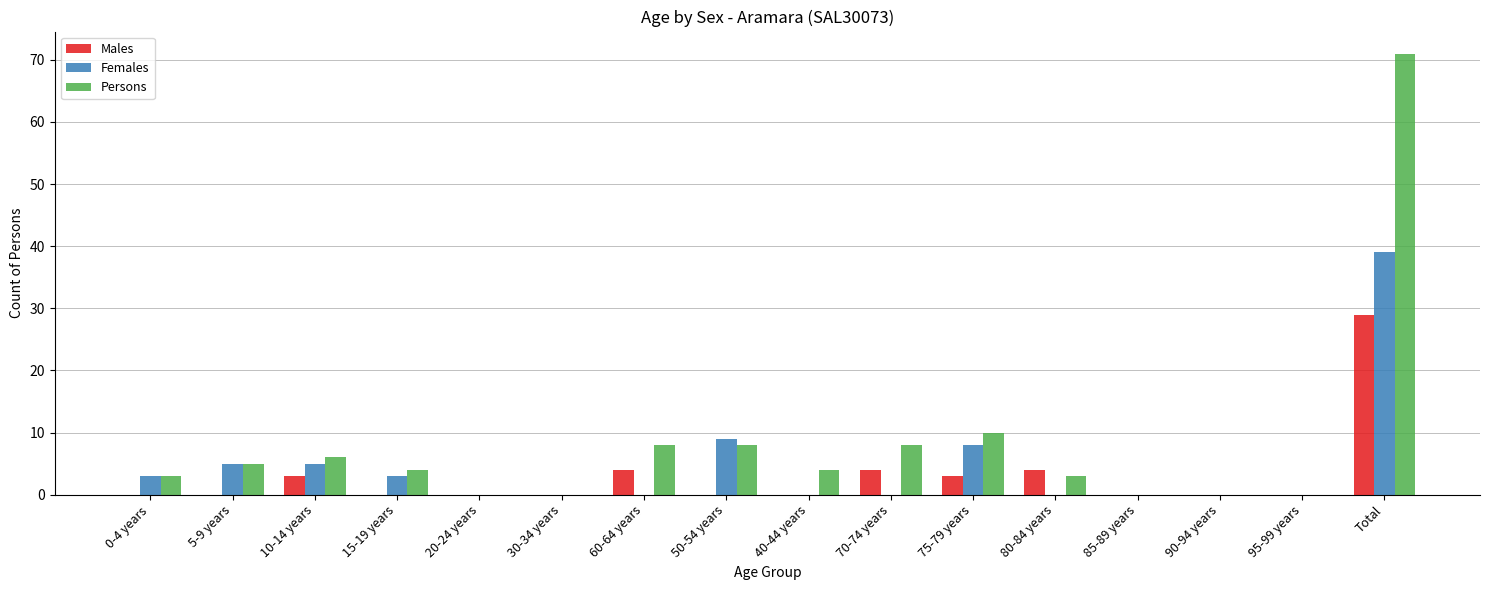

What is the sum of all Persons values?

130